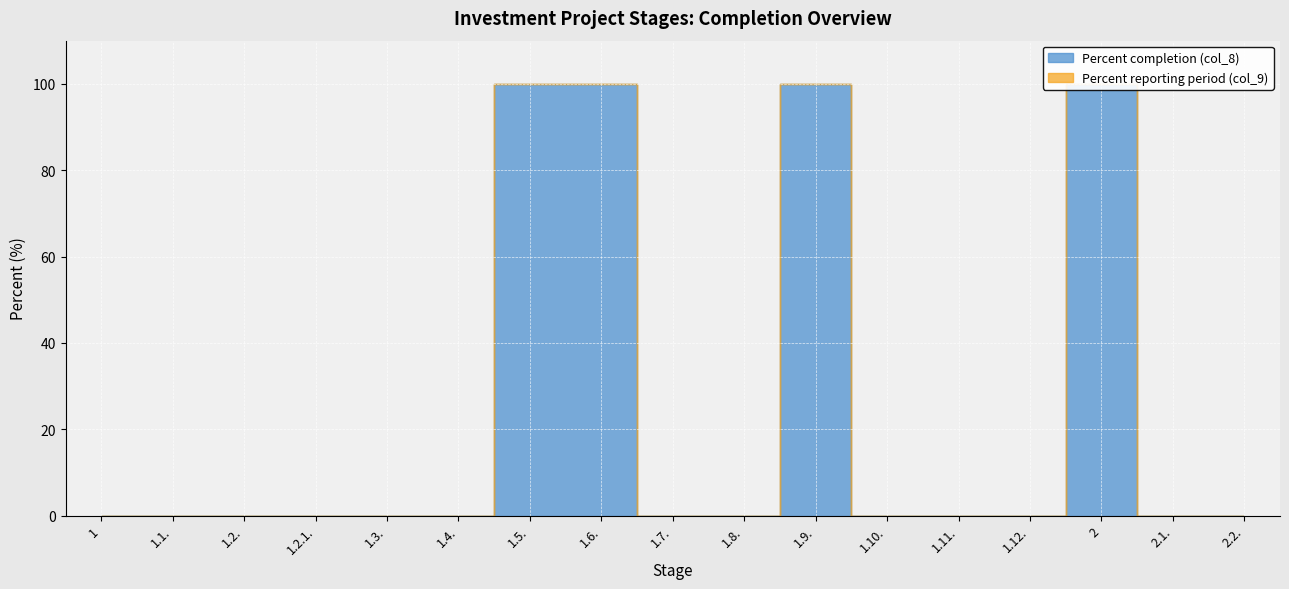

What is the label of the 13th point from the left?

1.11.